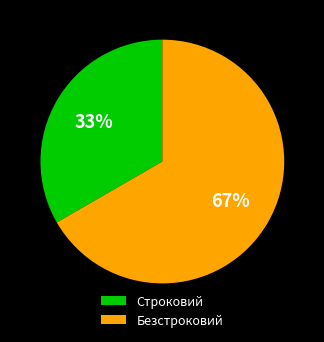

The Безстроковий slice represents 67% of the pie. True or false?

True